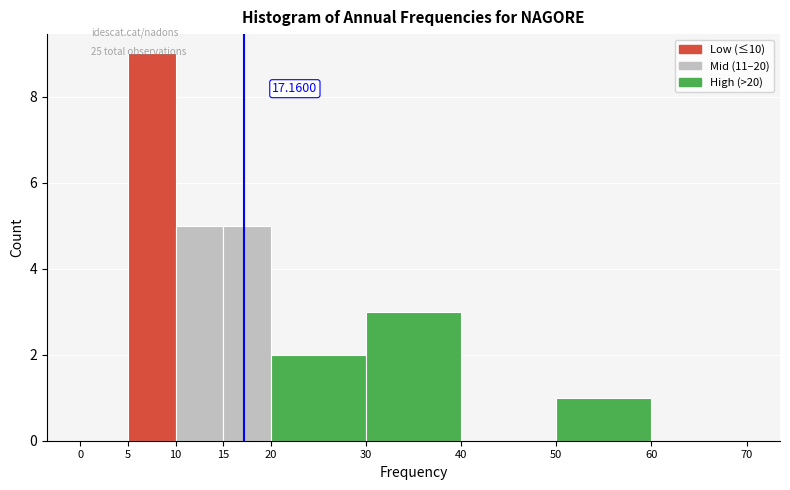

Over which range of the x-axis is the bar tallest?

5 to 10